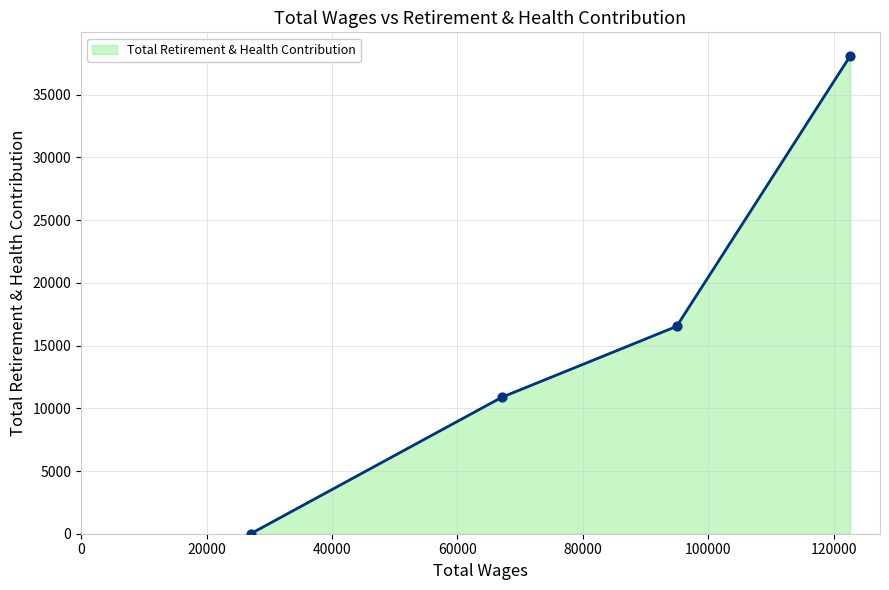

What is the average value?

16371